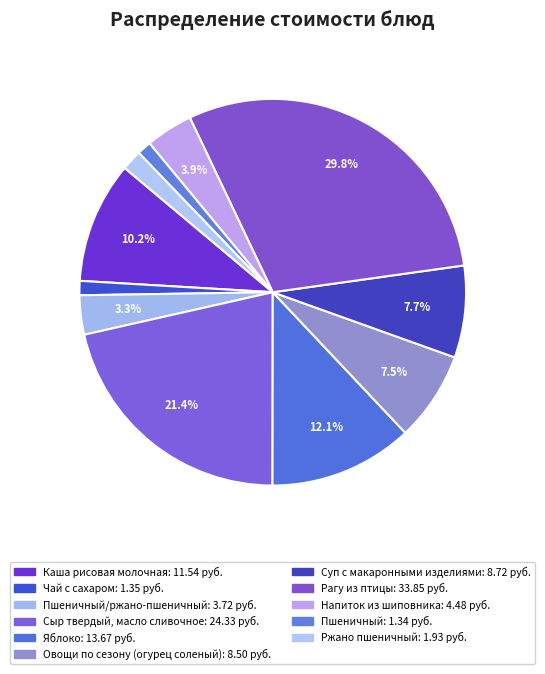

How many segments does this pie chart have?

11